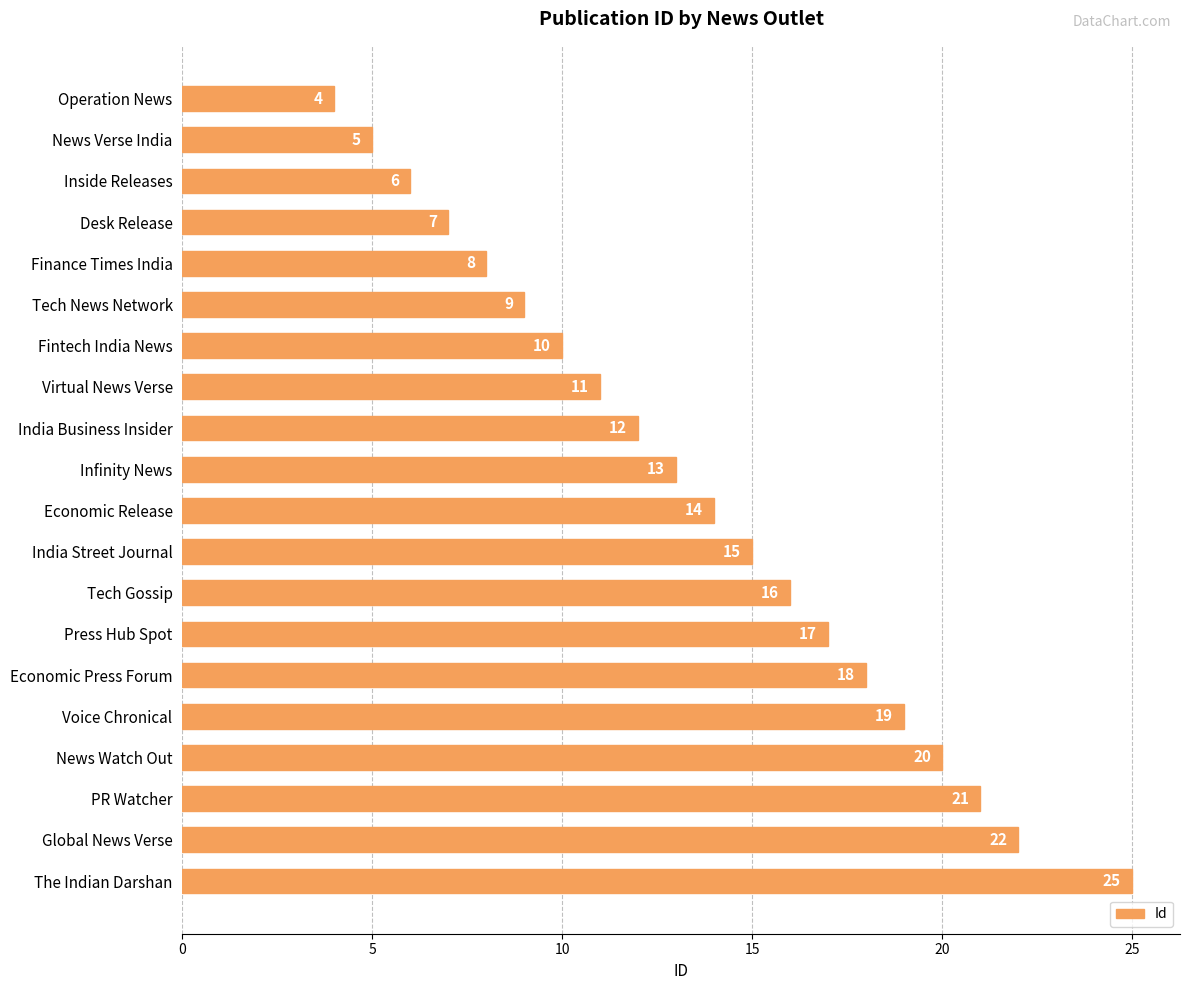

The chart shows a value of 7 at Press Hub Spot. True or false?

False